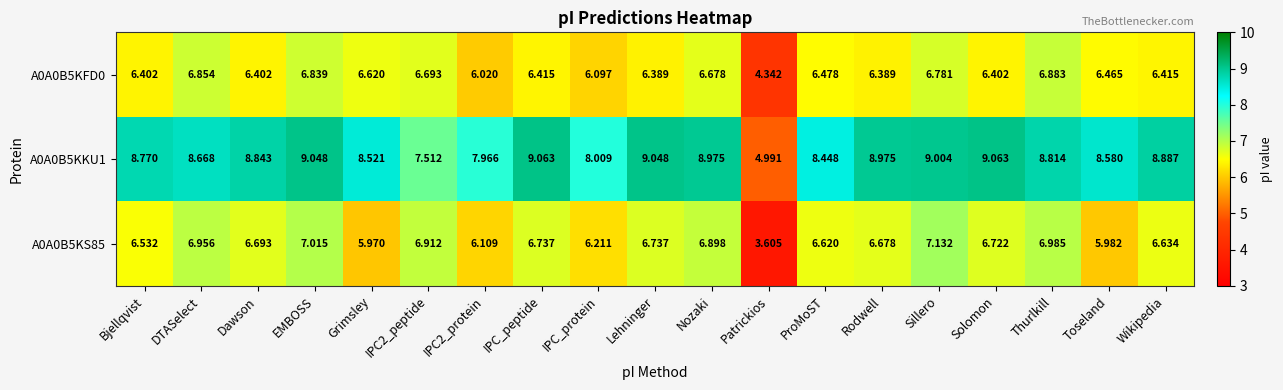

How many values in the A0A0B5KKU1 series exceed 8?

16